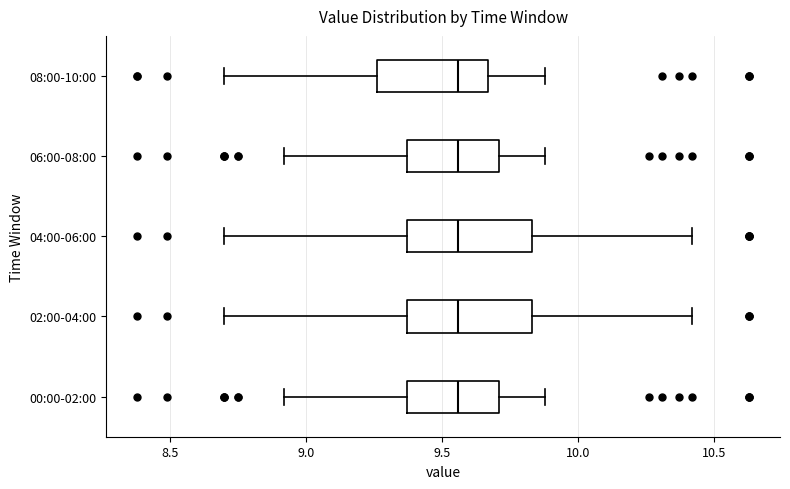

Reading bottom to top, transcribe this box plot: for each box, give where its median line is, the range the box spans, and where its two whiskers end, as read against the x-axis. The values are not printed on the chart, so give them approximately, as read against the axis.

00:00-02:00: median 9.55, box 9.35 to 9.70, whiskers 8.90 to 9.90
02:00-04:00: median 9.55, box 9.35 to 9.85, whiskers 8.70 to 10.40
04:00-06:00: median 9.55, box 9.35 to 9.85, whiskers 8.70 to 10.40
06:00-08:00: median 9.55, box 9.35 to 9.70, whiskers 8.90 to 9.90
08:00-10:00: median 9.55, box 9.25 to 9.65, whiskers 8.70 to 9.90